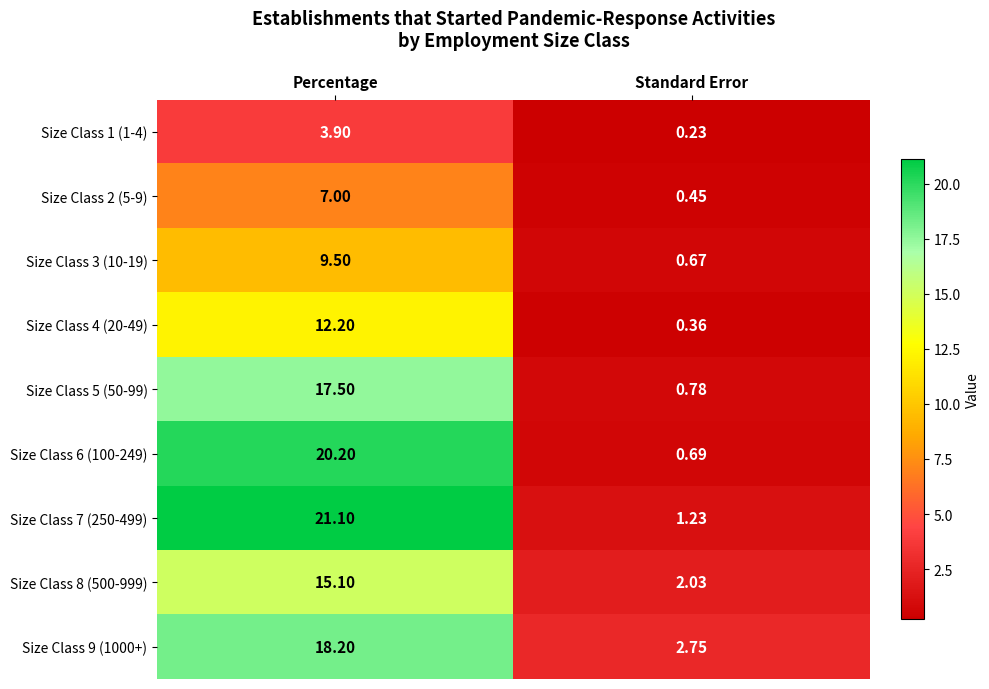

Rank the series by their maximum value, from highest to lowest.

Size Class 7 (250-499), Size Class 6 (100-249), Size Class 9 (1000+), Size Class 5 (50-99), Size Class 8 (500-999), Size Class 4 (20-49), Size Class 3 (10-19), Size Class 2 (5-9), Size Class 1 (1-4)